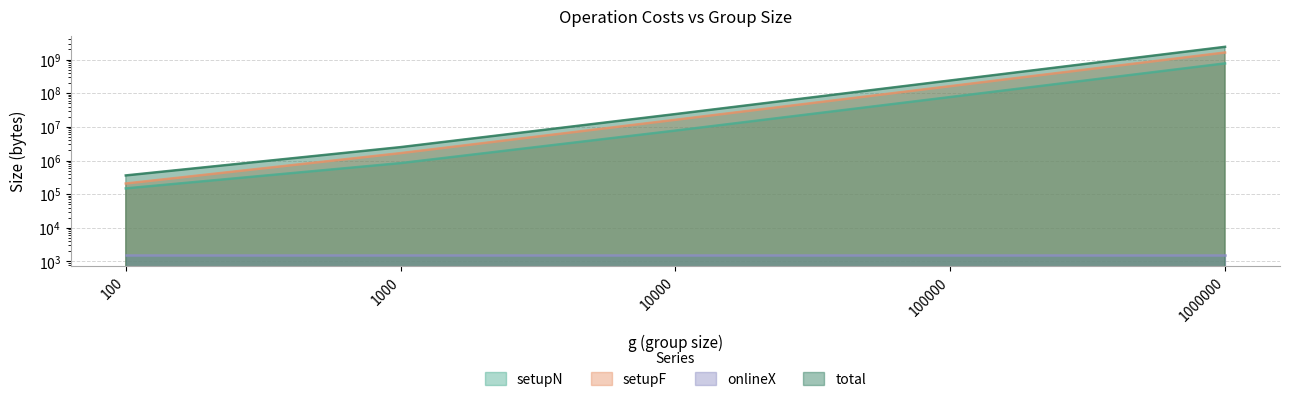

Between 100 and 1000000, which series saw the biggest shift?

total